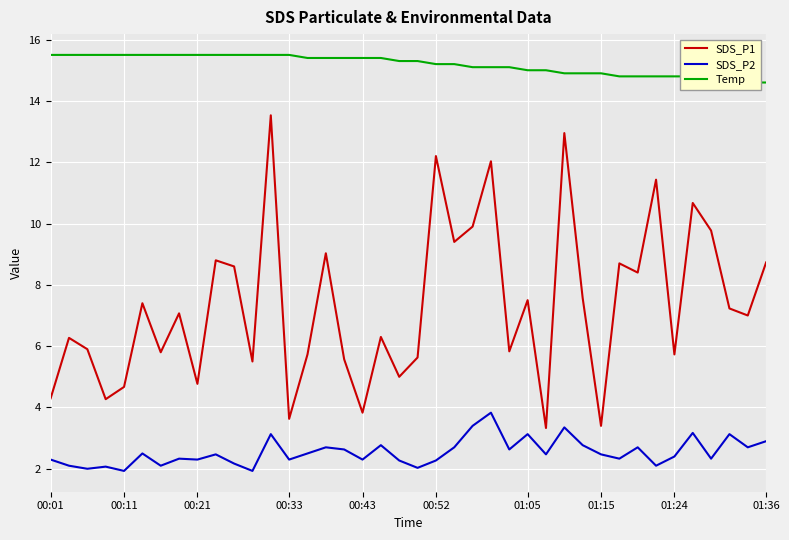

The SDS_P2 series shows 1.9 at 00:11. True or false?

True